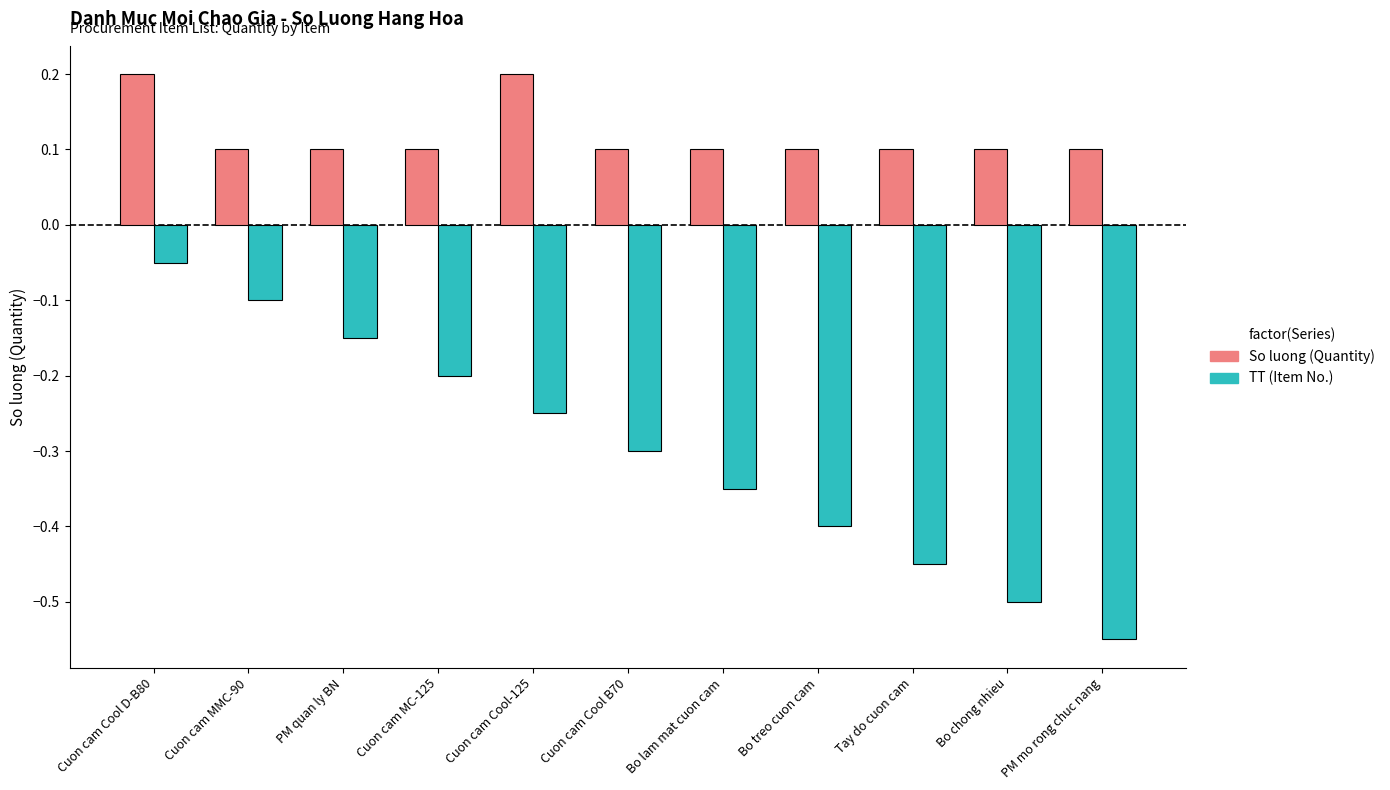

At which category is the sum across all series the highest?

Cuon cam Cool D-B80